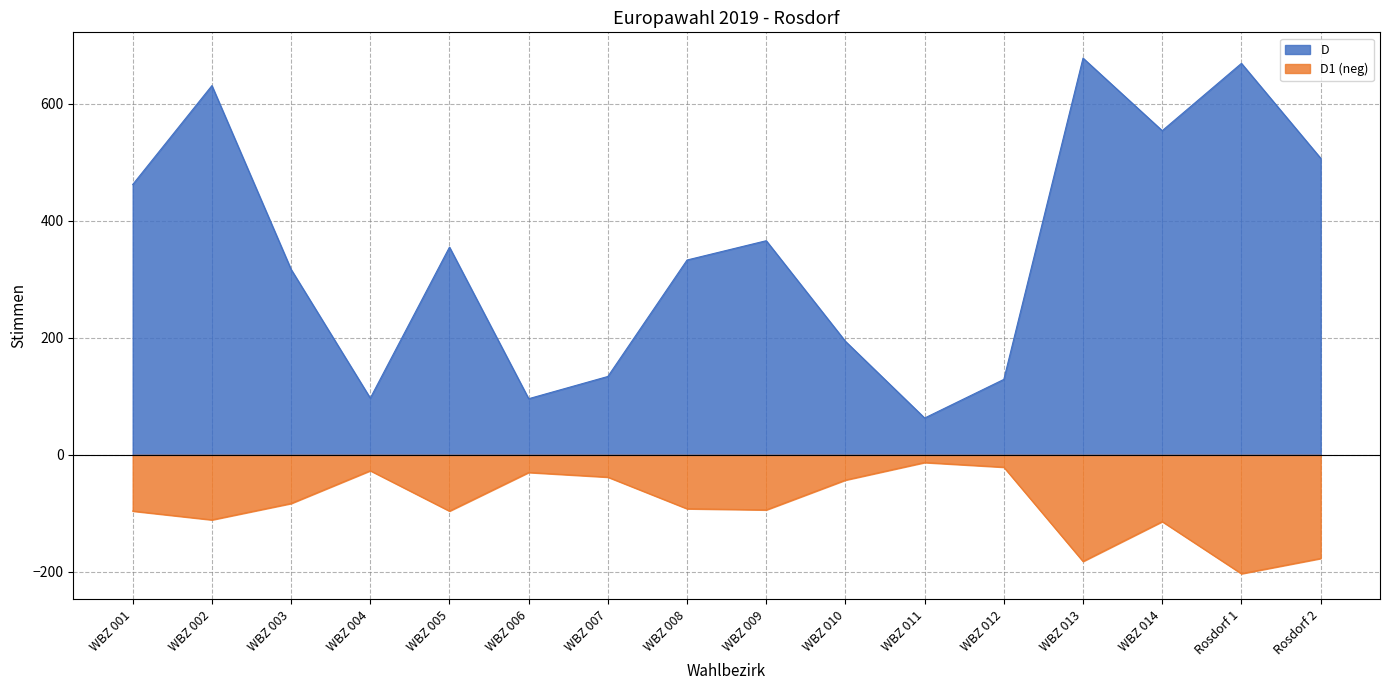

True or false: A2 and A cross at least once.

False